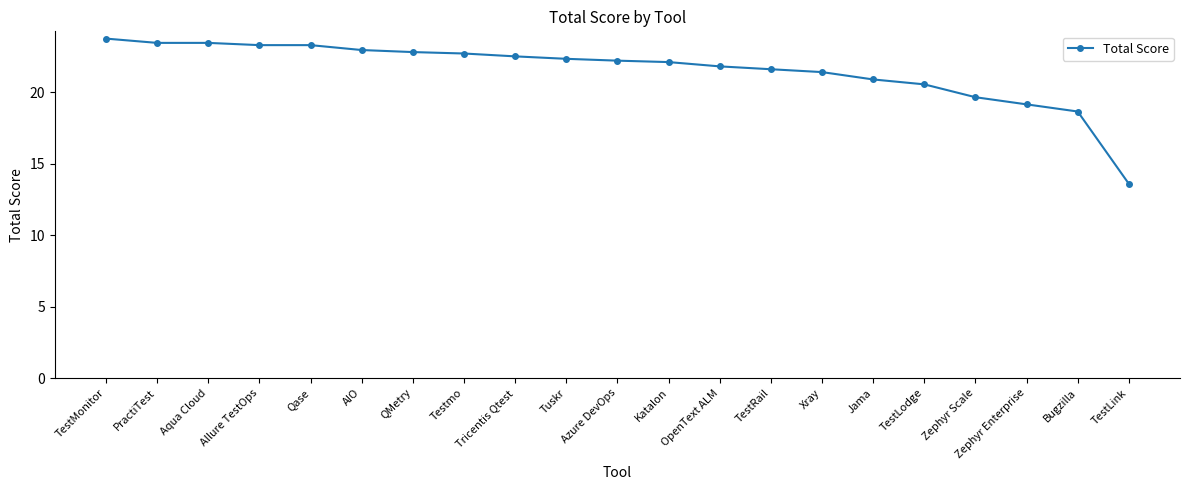

The chart shows a value of 22.7 at Testmo. True or false?

True